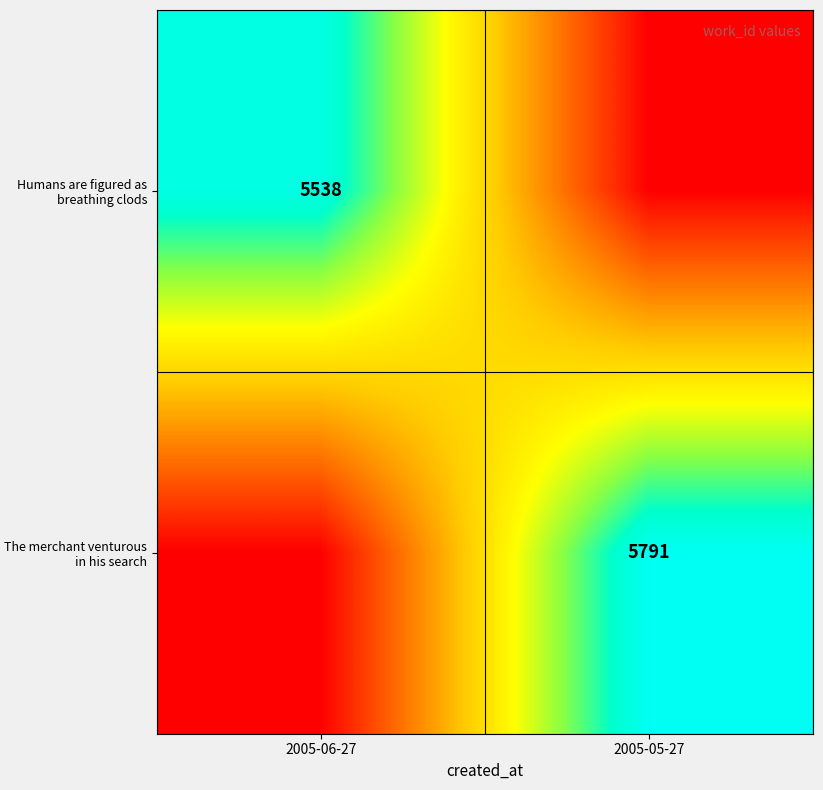

True or false: The merchant venturous in his search has a value of 3274 at 2005-05-27.

False